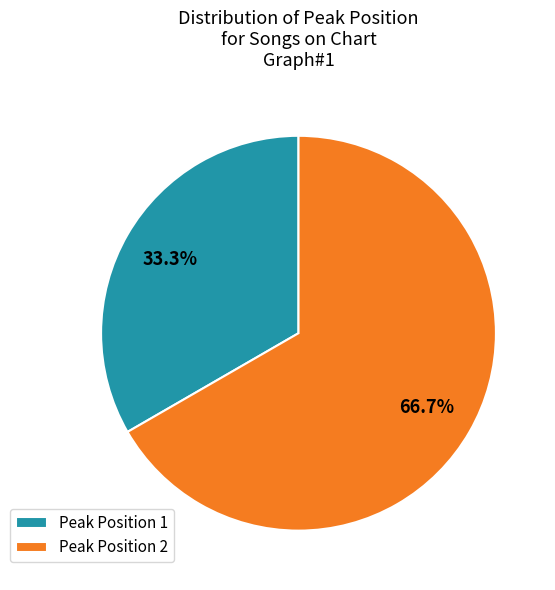

Which category has the biggest portion of the pie?

Peak Position 2